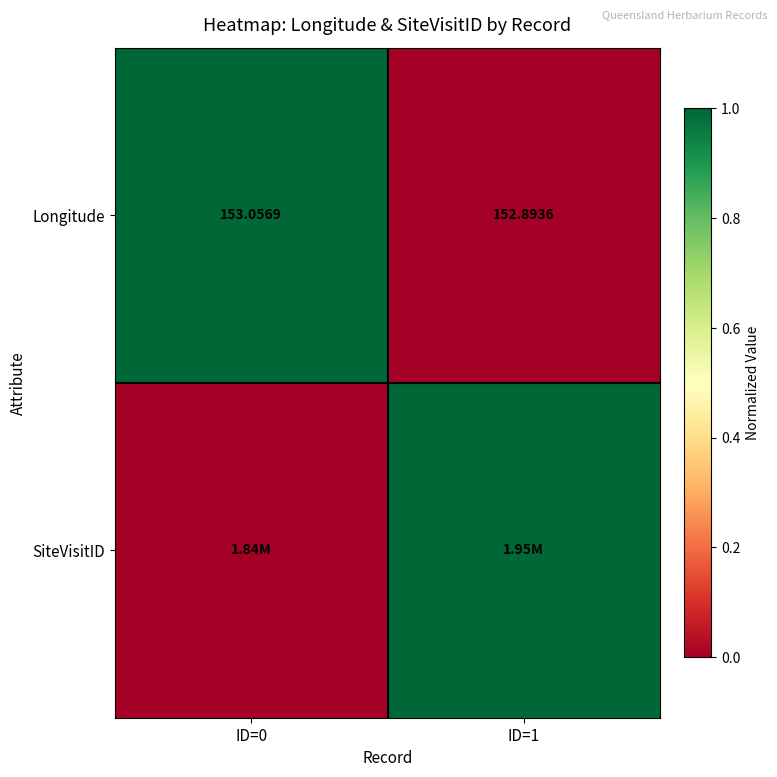

At which label does Longitude reach its minimum?

ID=1